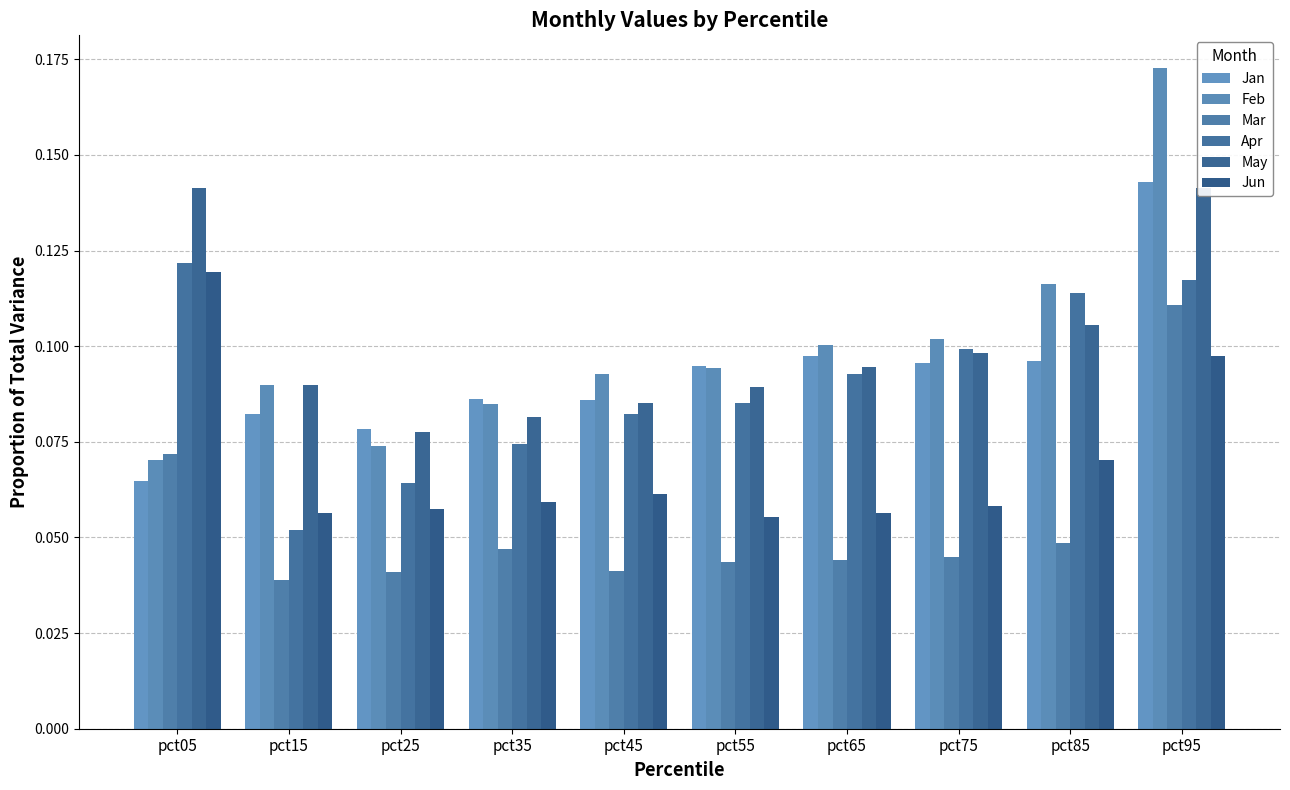

What is the maximum value shown in the chart?

0.2